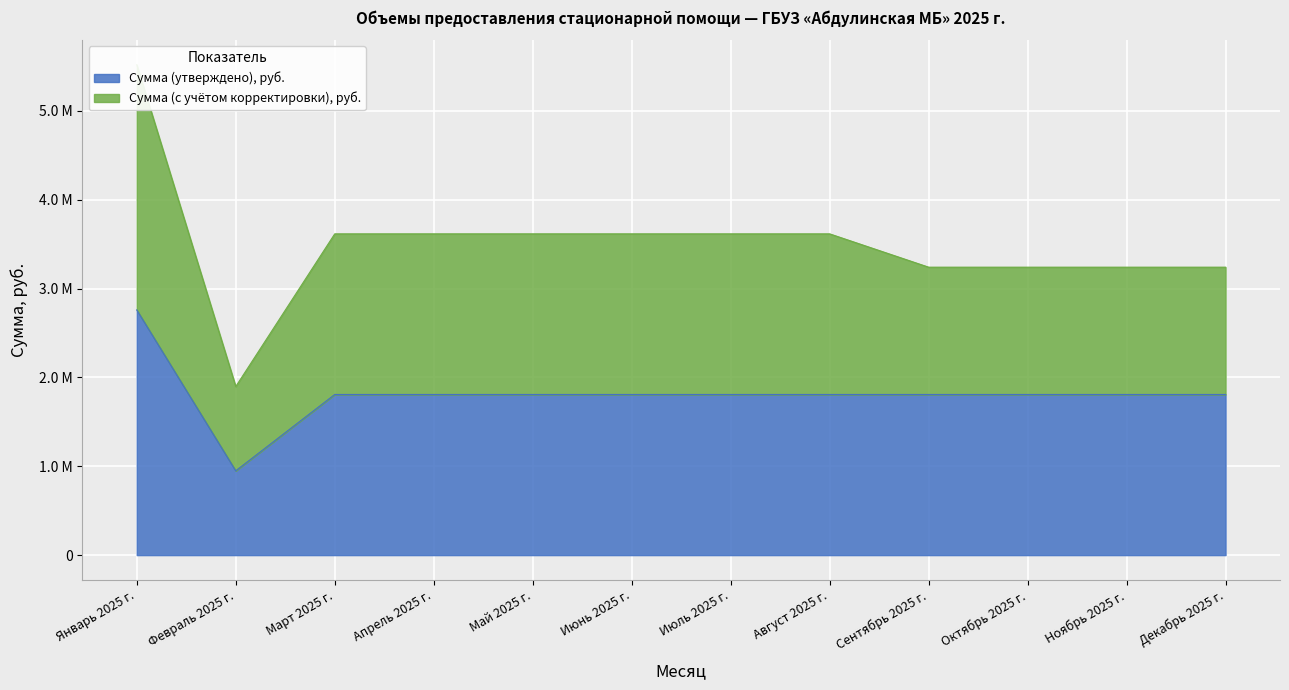

What is the total value across all series at Октябрь 2025 г.?

5048381.7